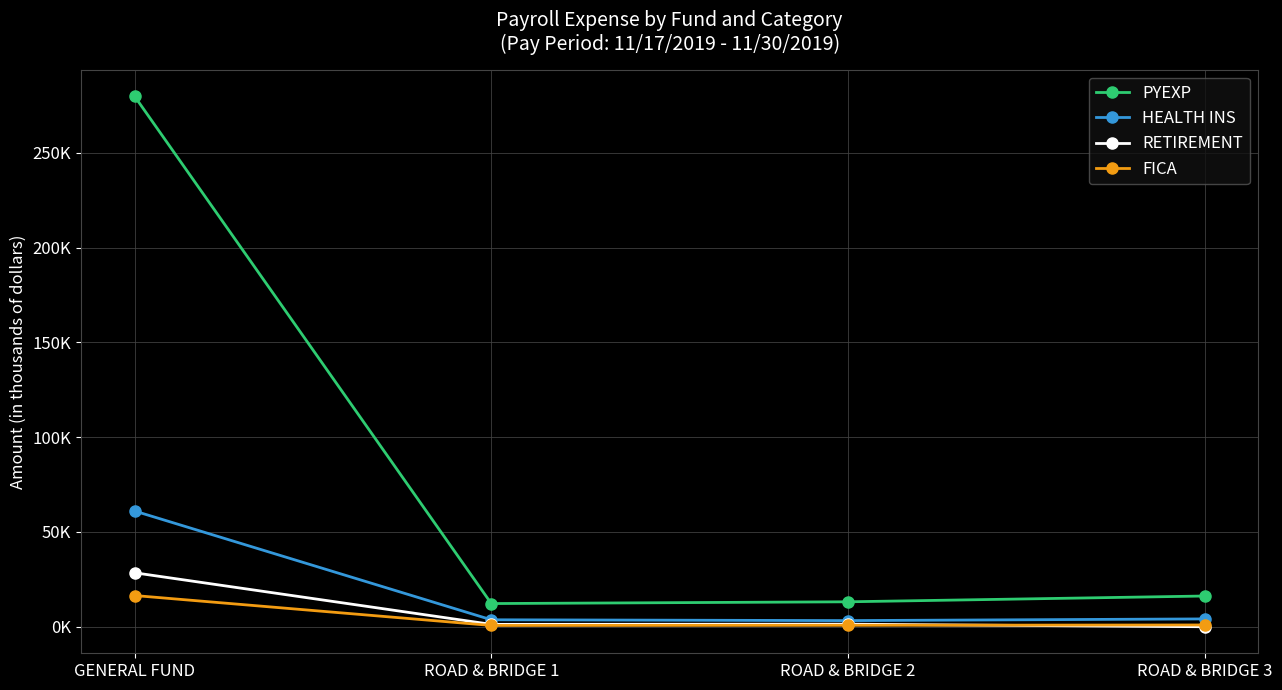

What is the difference between the RETIREMENT values at GENERAL FUND and ROAD & BRIDGE 3?

28.5